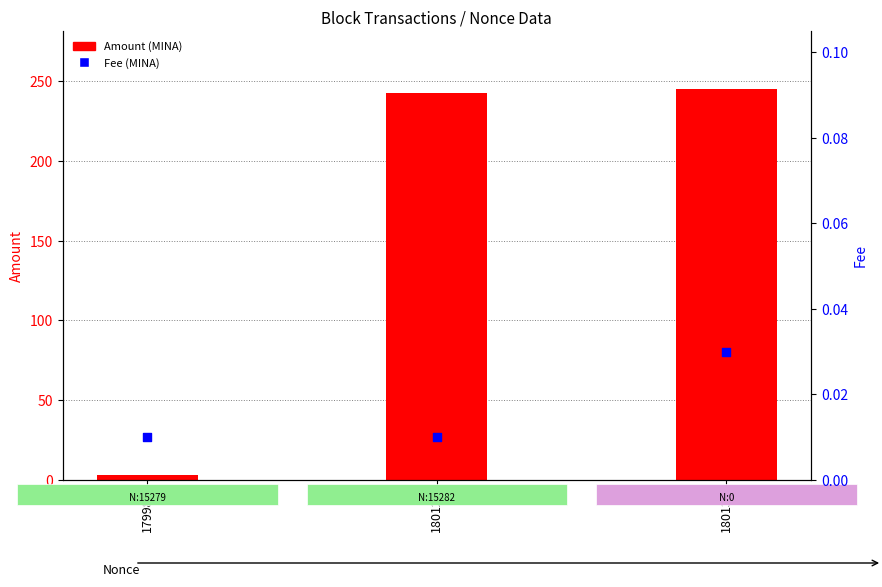

What are all the series names shown in the legend?

Amount, Fee